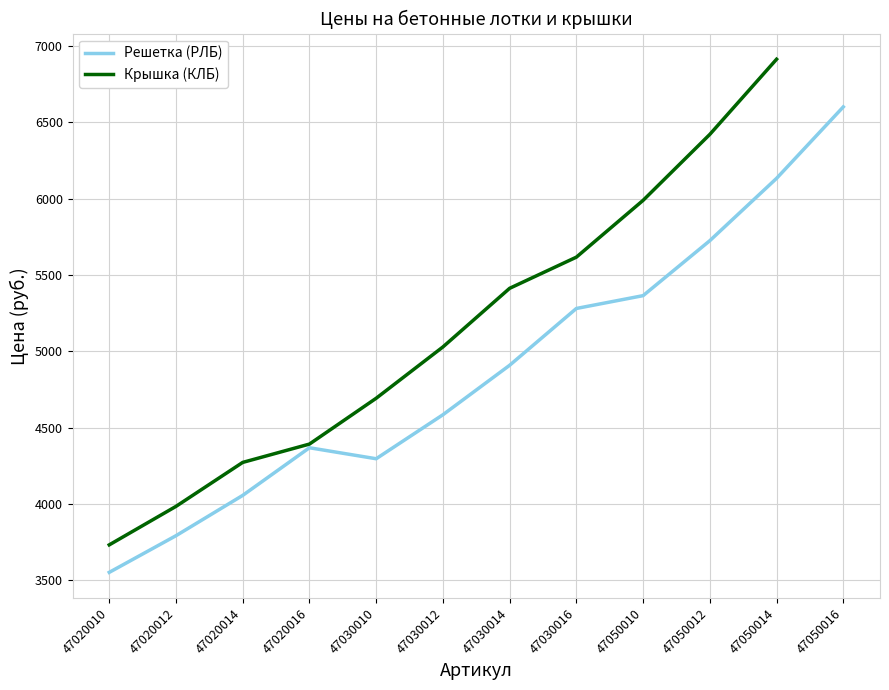

Which category has the highest value across all series?

47050016